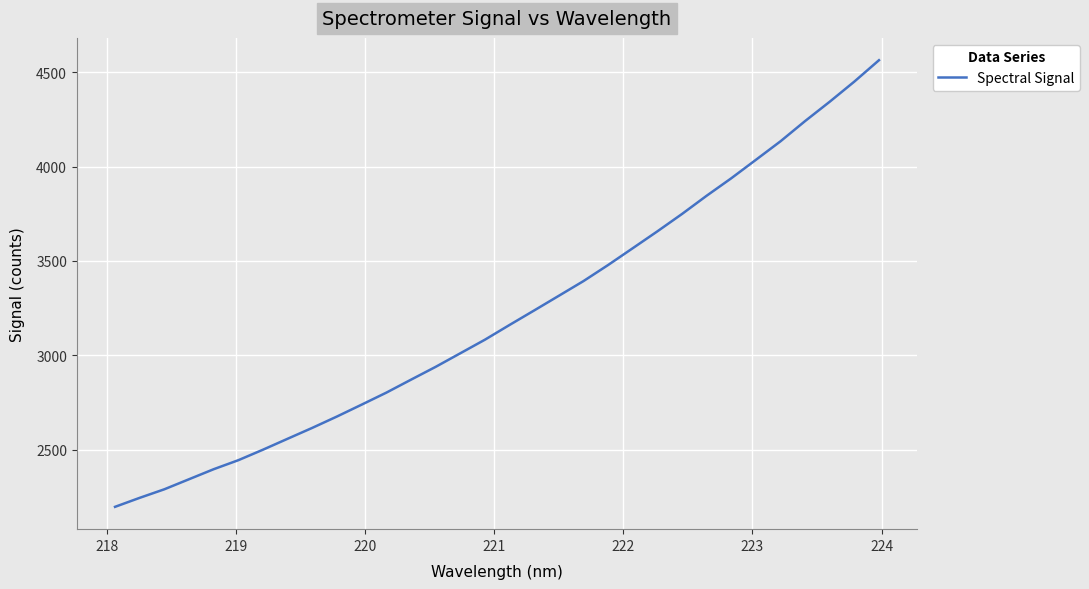

What is the difference between the maximum and second lowest values?

2316.0